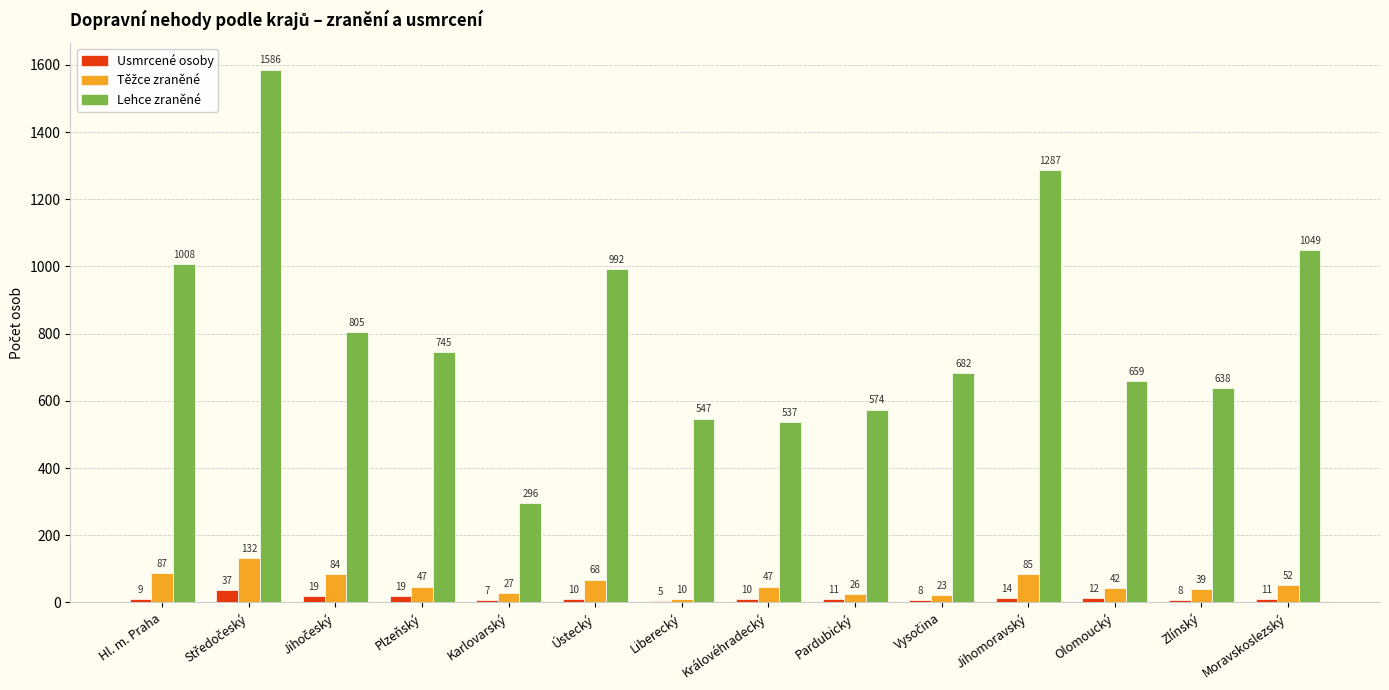

How many data points does each series have?

14